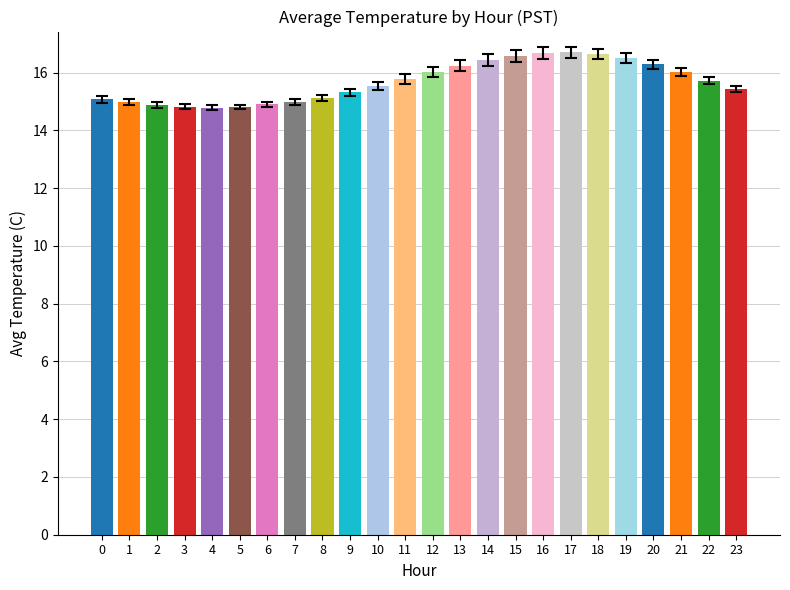

What is the change in value from 6 to 13?

+1.3